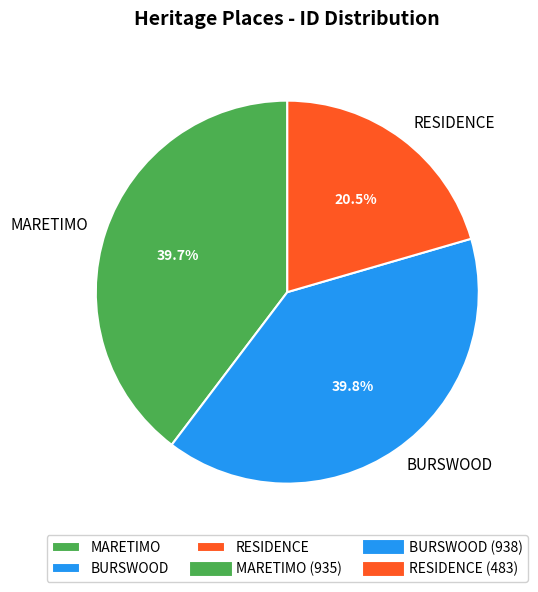

Combined, do RESIDENCE and BURSWOOD account for over 50%?

Yes